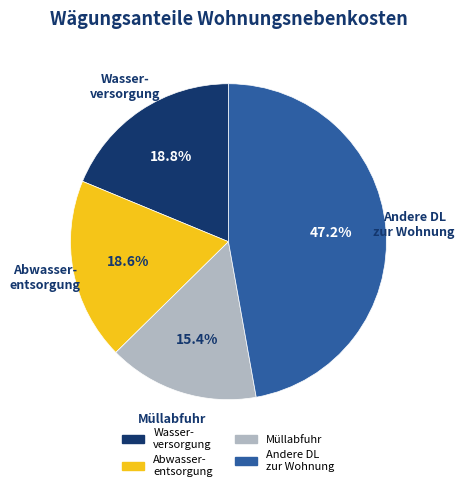

Does any single category account for the majority?

No